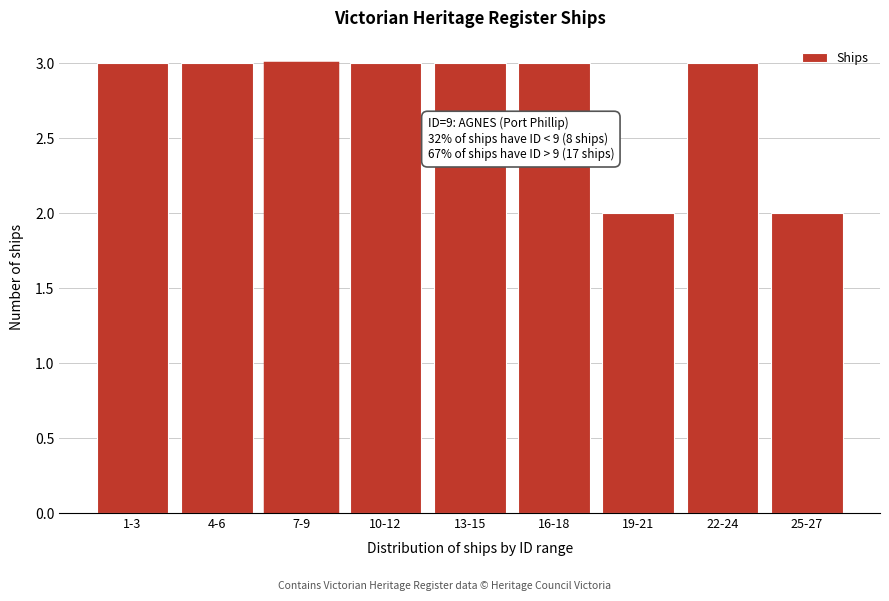

Reading left to right, list all the values displayed in this chart.

1-3=3	4-6=3	7-9=3	10-12=3	13-15=3	16-18=3	19-21=2	22-24=3	25-27=2